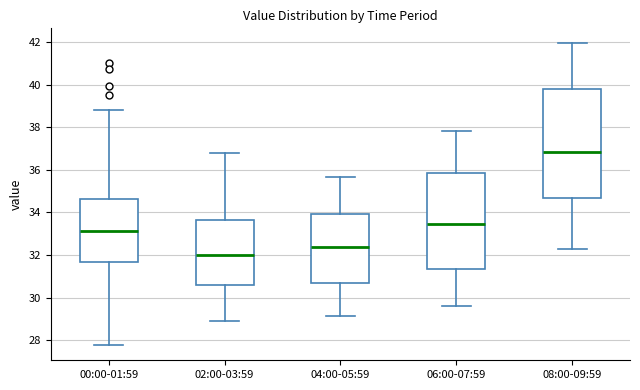

Reading left to right, read every box against the y-axis: the position of its median line, the range the box covers, and the ends of its whiskers. The values are not printed on the chart, so give them approximately, as read against the axis.

00:00-01:59: median 33.2, box 31.6 to 34.6, whiskers 27.8 to 38.8
02:00-03:59: median 32.0, box 30.6 to 33.6, whiskers 29.0 to 36.8
04:00-05:59: median 32.4, box 30.8 to 34.0, whiskers 29.2 to 35.6
06:00-07:59: median 33.4, box 31.4 to 35.8, whiskers 29.6 to 37.8
08:00-09:59: median 36.8, box 34.6 to 39.8, whiskers 32.2 to 42.0